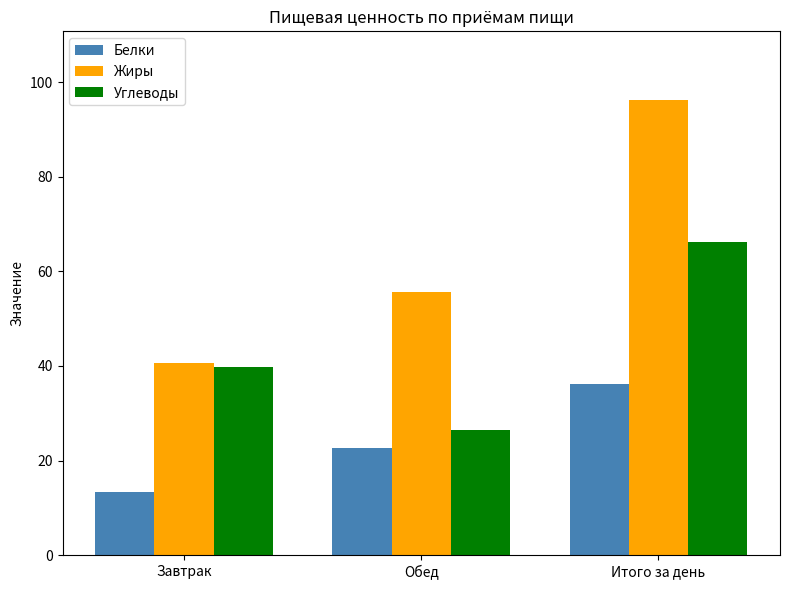

At which category is the sum across all series the highest?

Итого за день